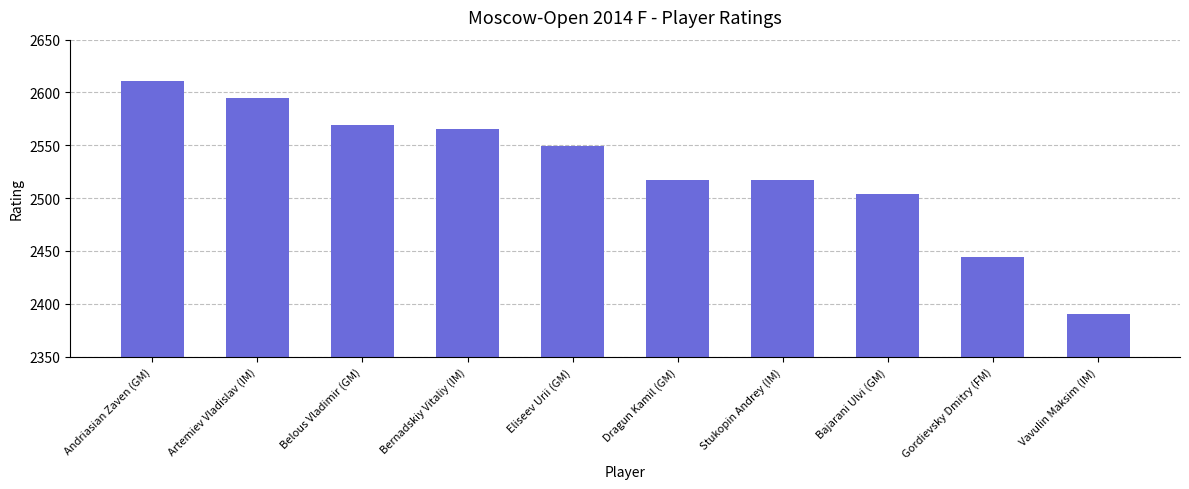

How many data points does each series have?

10